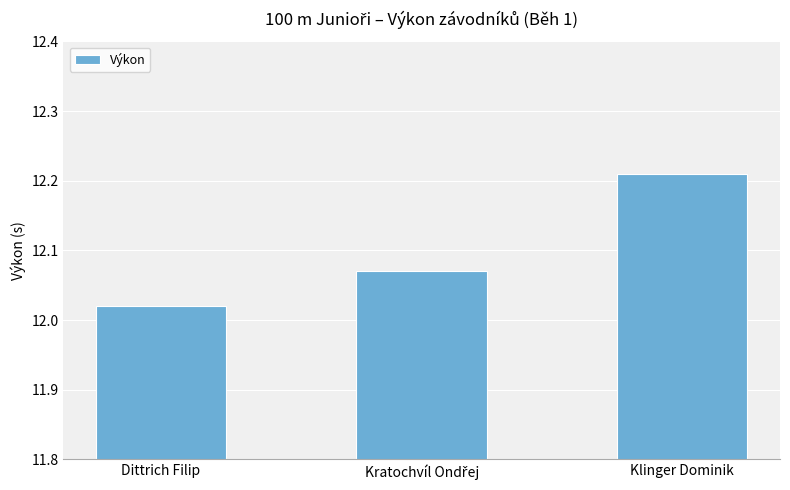

At which category does the chart reach its minimum across all series?

Dittrich Filip